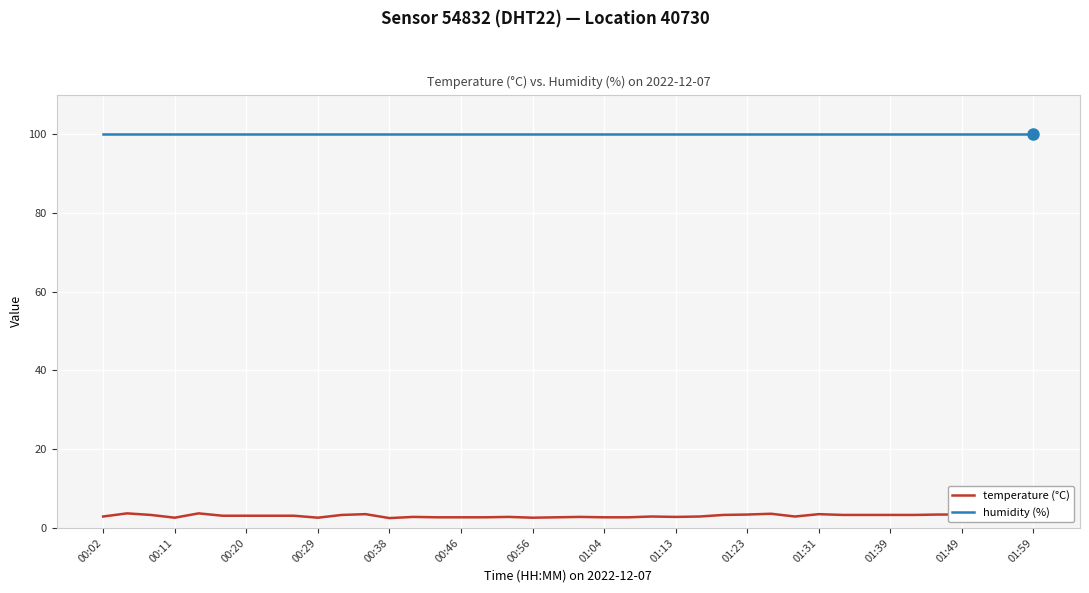

What is the lowest value of the humidity (%) series?

99.9